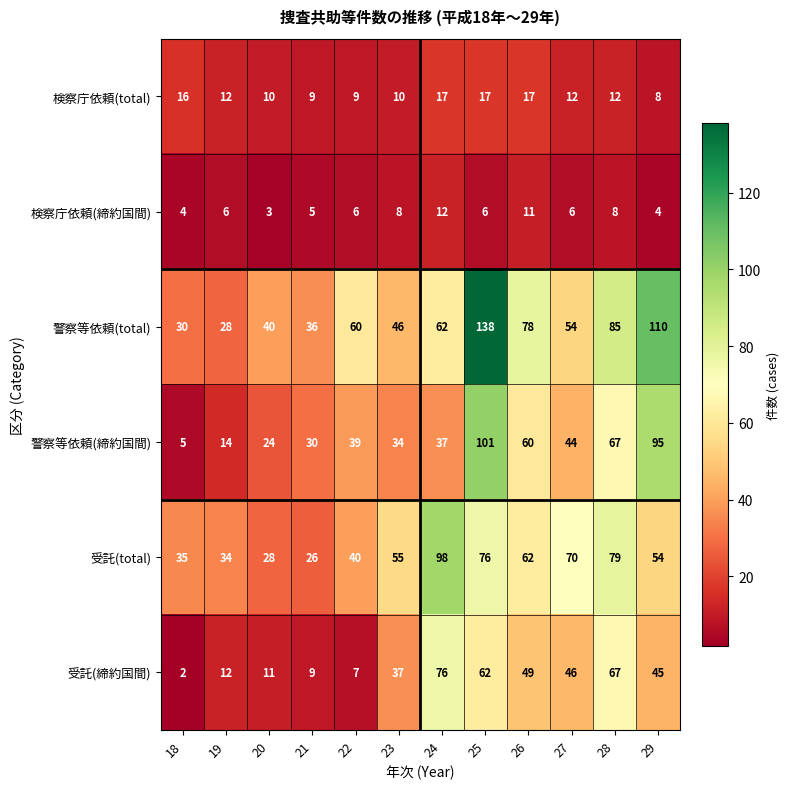

Which label corresponds to the smallest value in the chart?

18